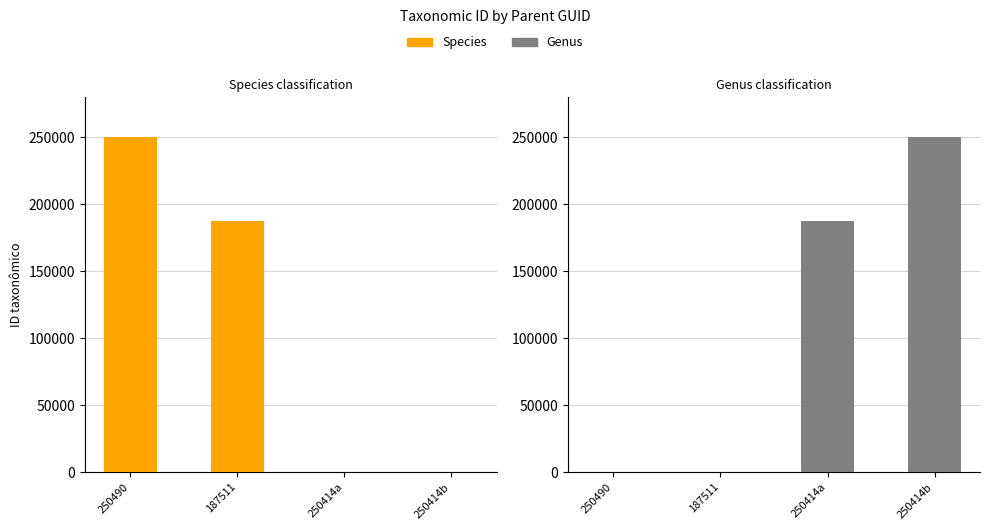

True or false: Genus has a value of 0 at 187511.

True